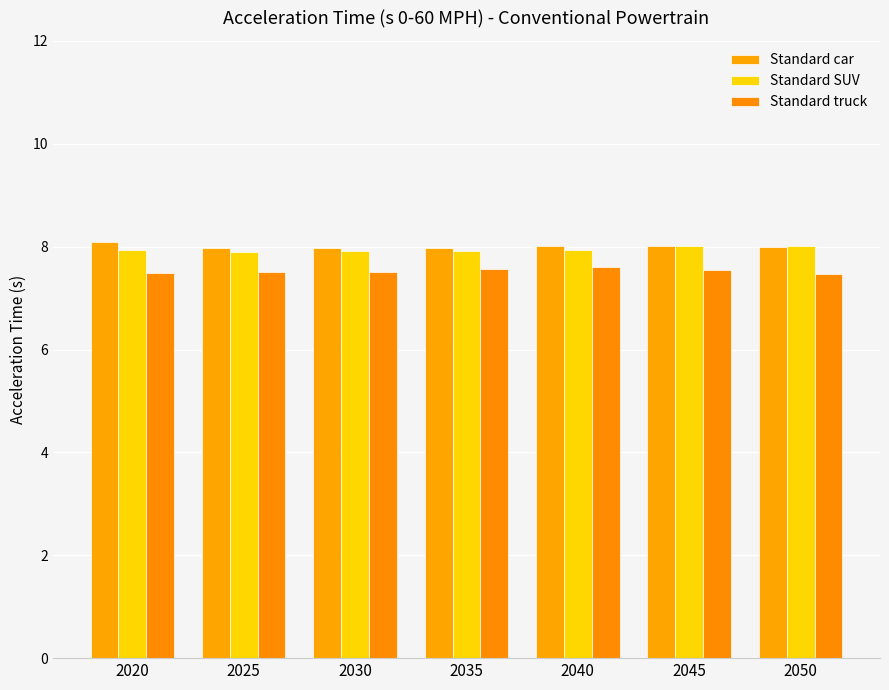

What is the sum of all Standard car values?

56.0